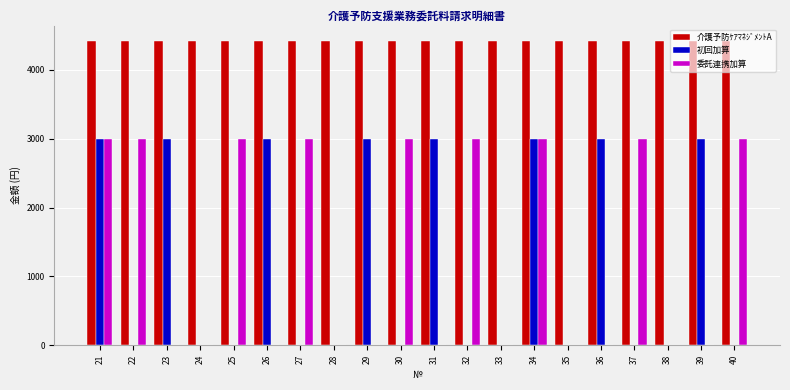

What are all the series names shown in the legend?

介護予防ｹｱﾏﾈｼﾞﾒﾝﾄA, 初回加算, 委託連携加算